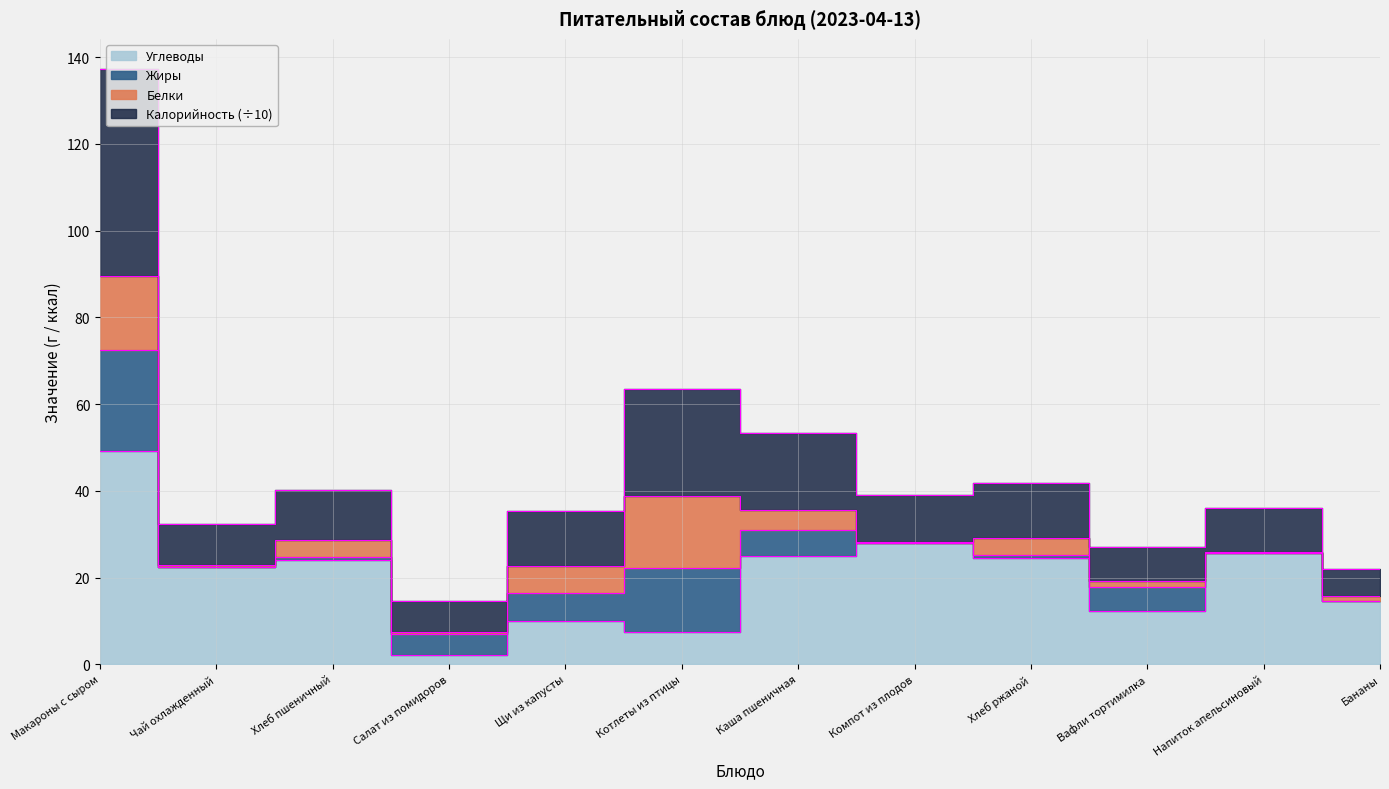

At which category does the chart reach its peak across all series?

Макароны с сыром